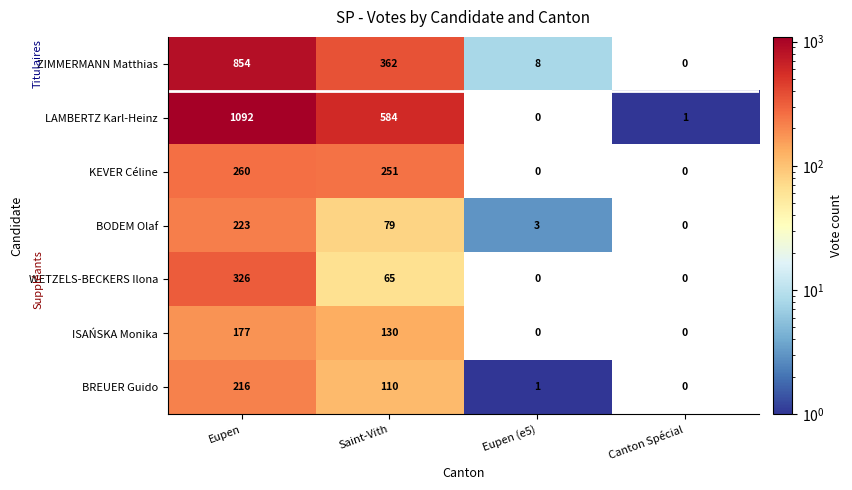

At how many categories does at least one series exceed 820?

1